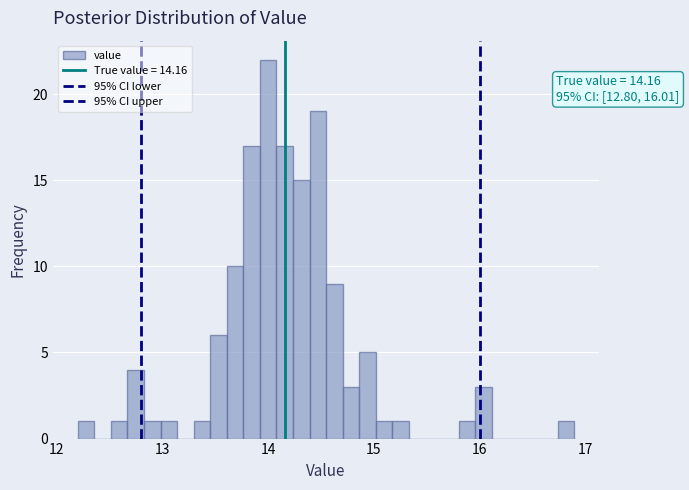

Around what value on the x-axis is the tallest bar? Give the approximate position of its centre, as read against the axis.

14.0